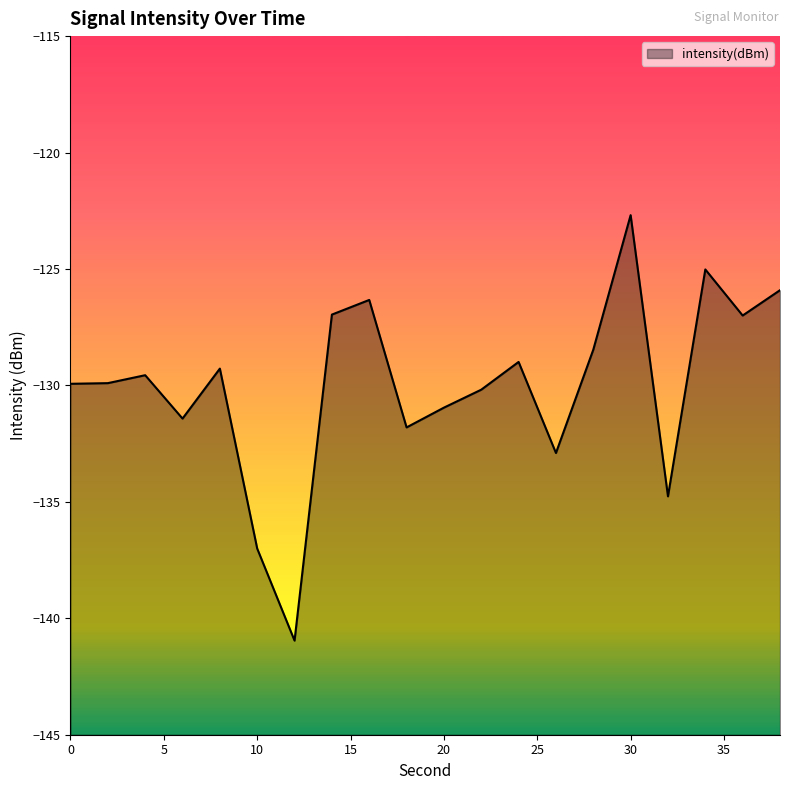

How many data points are less than -129?

12